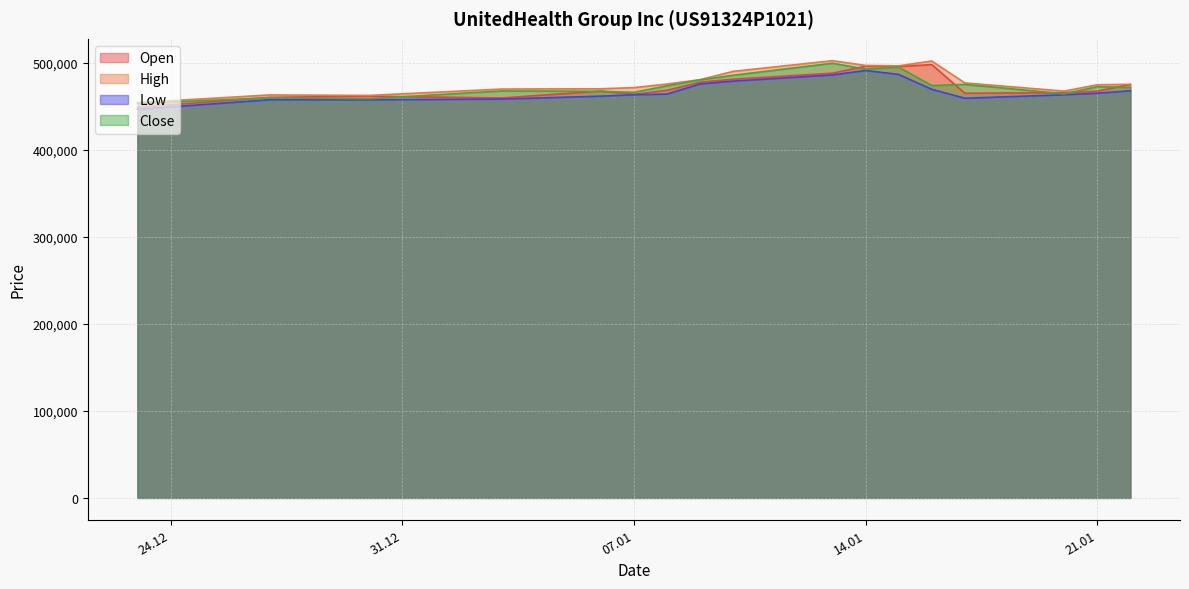

At how many categories does at least one series exceed 484549?

5